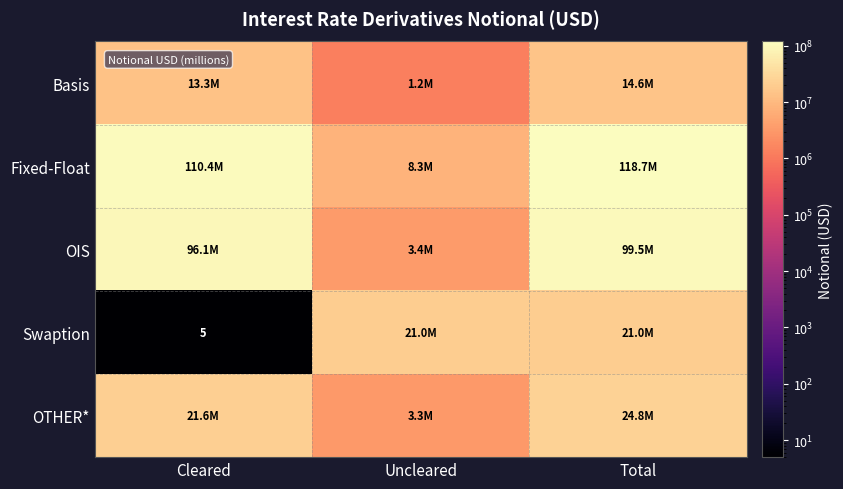

What is the total value across all series at Cleared?

241454834